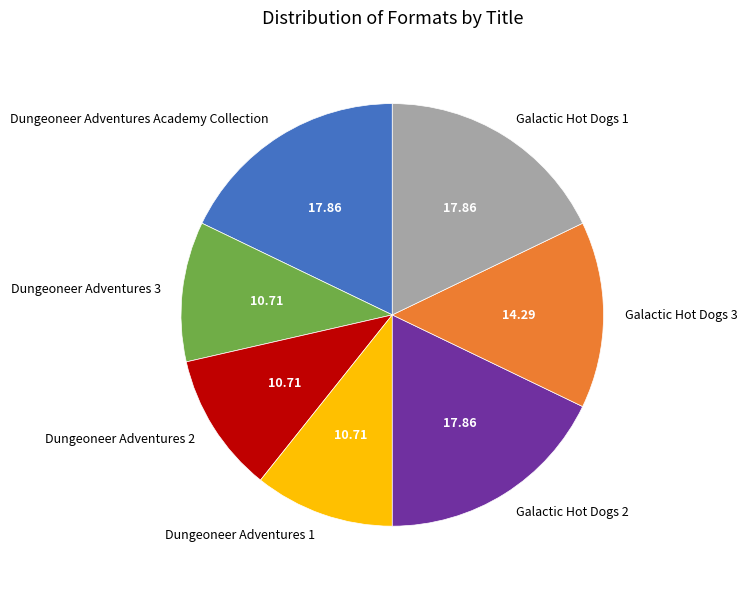

Does Dungeoneer Adventures 1 account for over 50% of the chart?

No